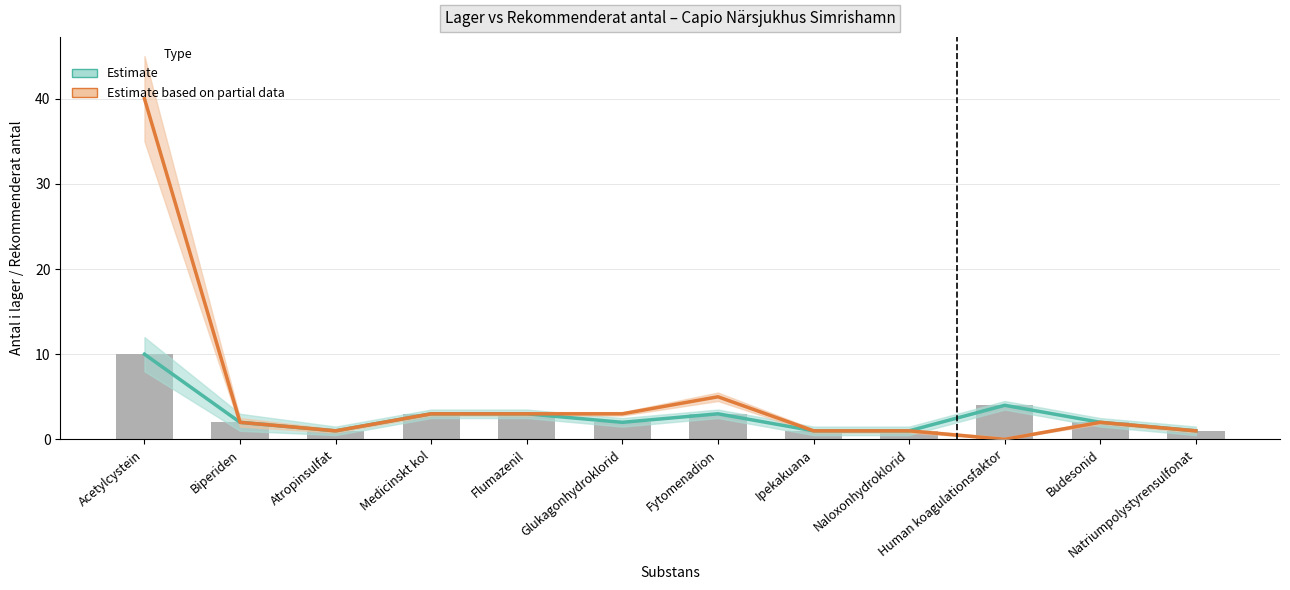

Does the chart contain any negative values?

No